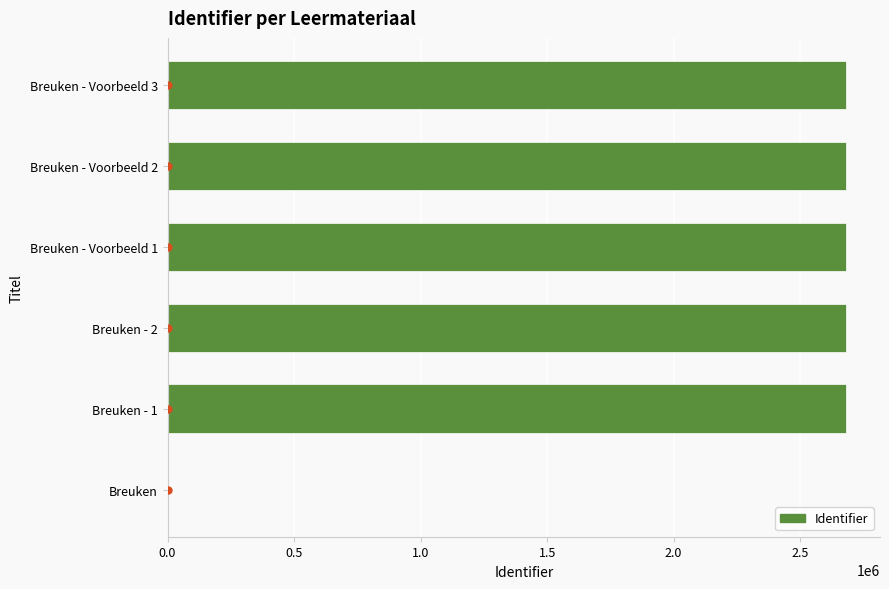

Which has a higher value, Breuken - Voorbeeld 1 or Breuken?

Breuken - Voorbeeld 1